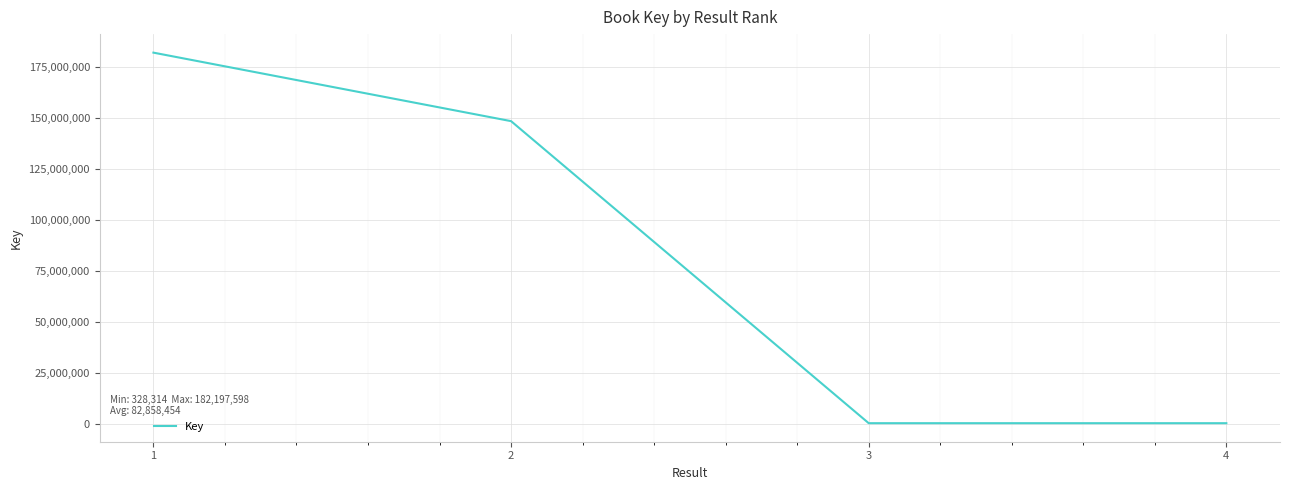

How many lines are shown in the chart?

1